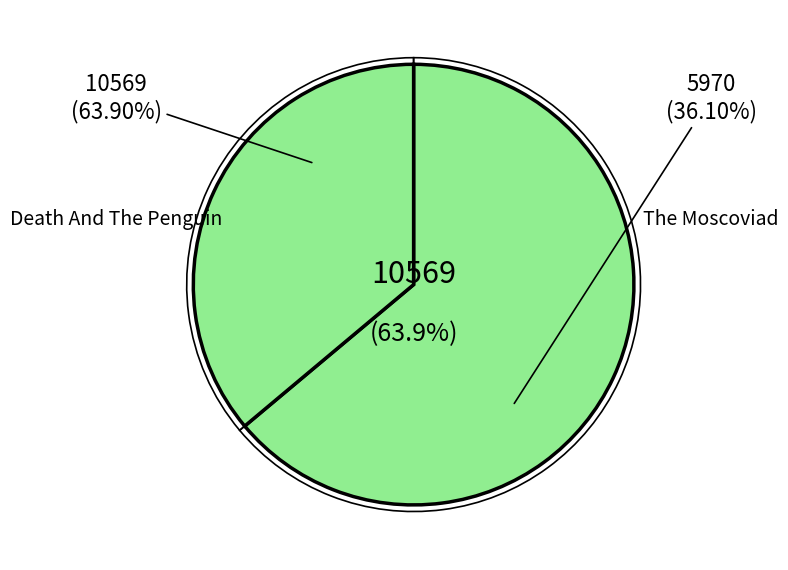

Is the sum of The Moscoviad and Death And The Penguin greater than half?

Yes